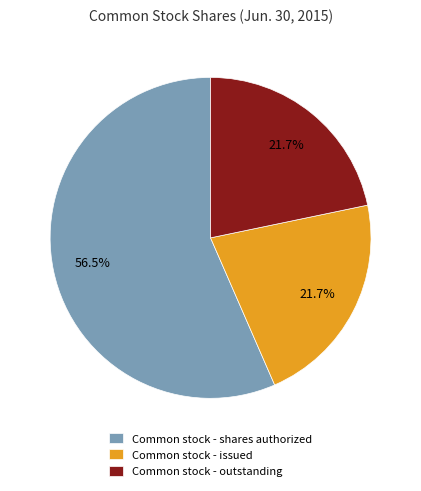

Between Common stock - outstanding and Common stock - shares authorized, which is larger?

Common stock - shares authorized